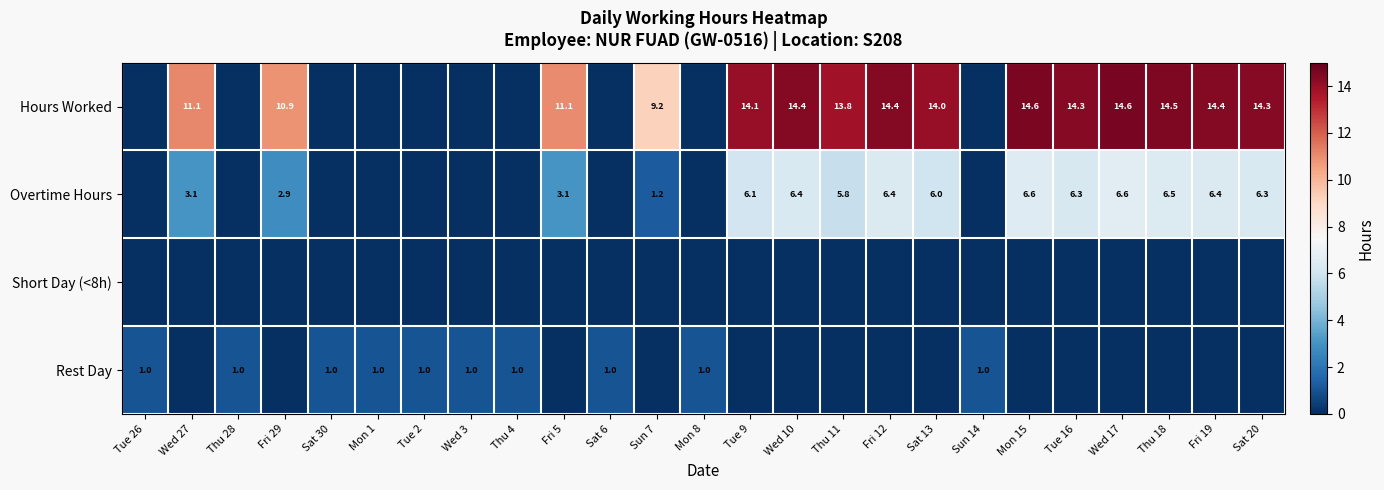

True or false: Overtime Hours has a value of 3.4 at Tue 16.

False